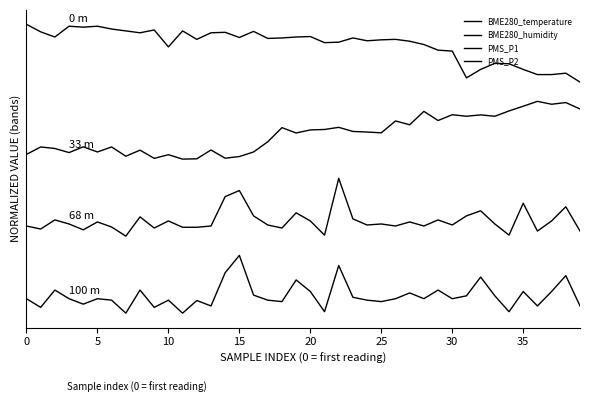

Does the chart display data point markers on the line(s)?

No